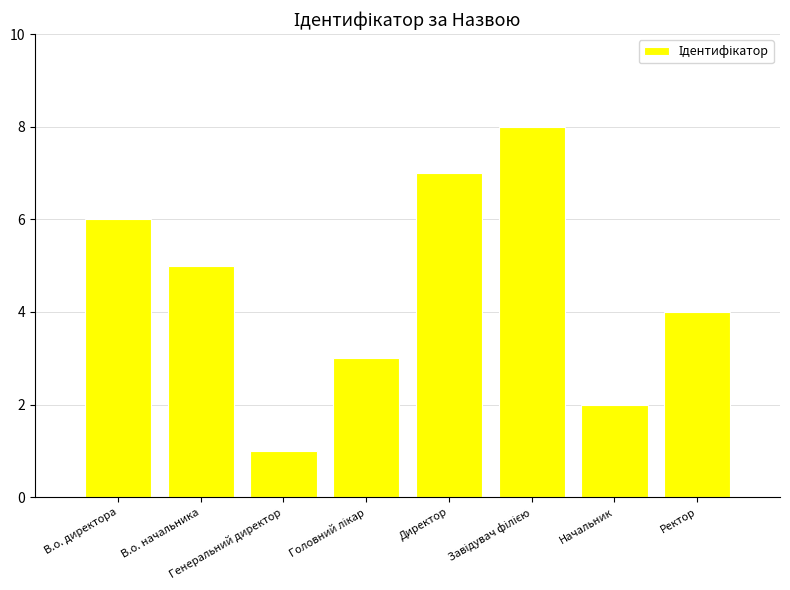

How many values are between 3 and 7?

5